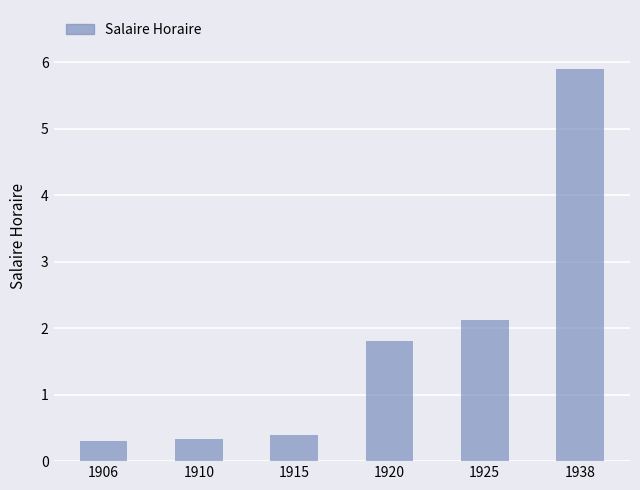

What is the difference between the maximum and minimum values?

5.6